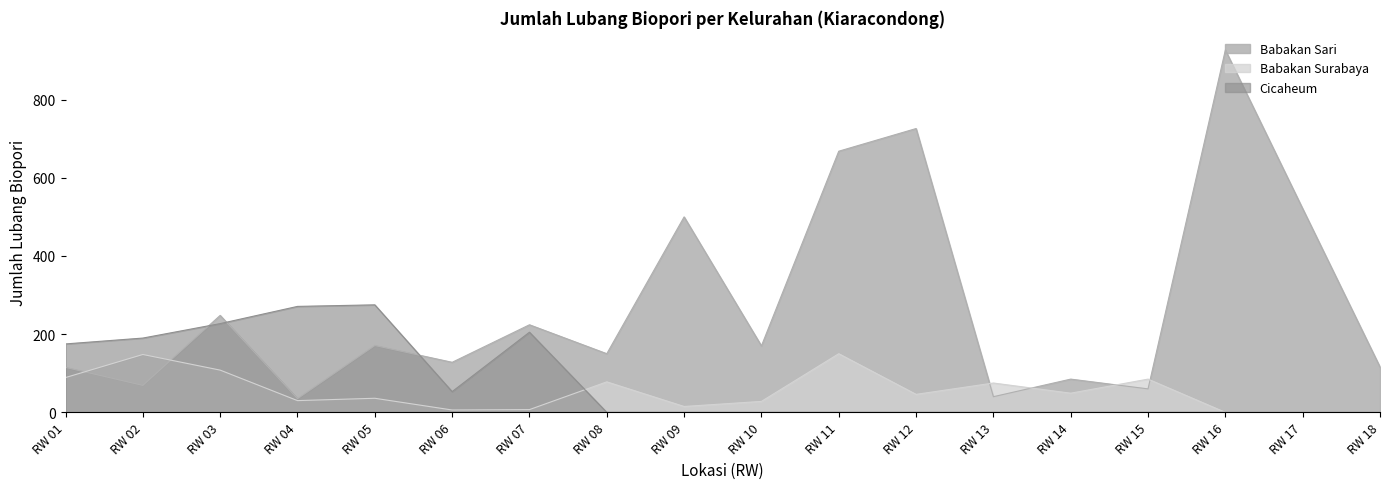

Which series has the widest spread of values?

Babakan Sari